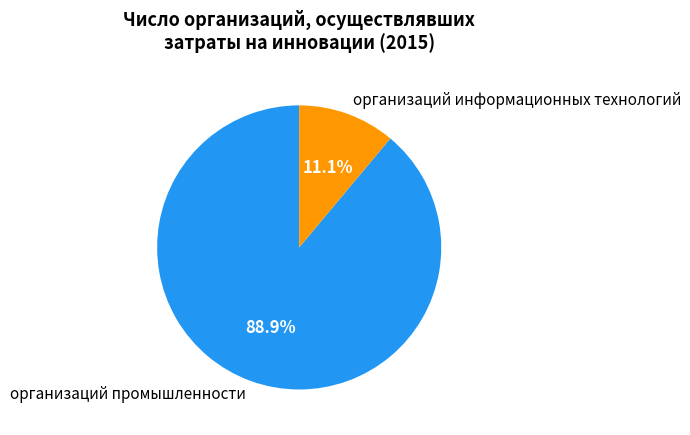

What is the majority slice?

организаций промышленности